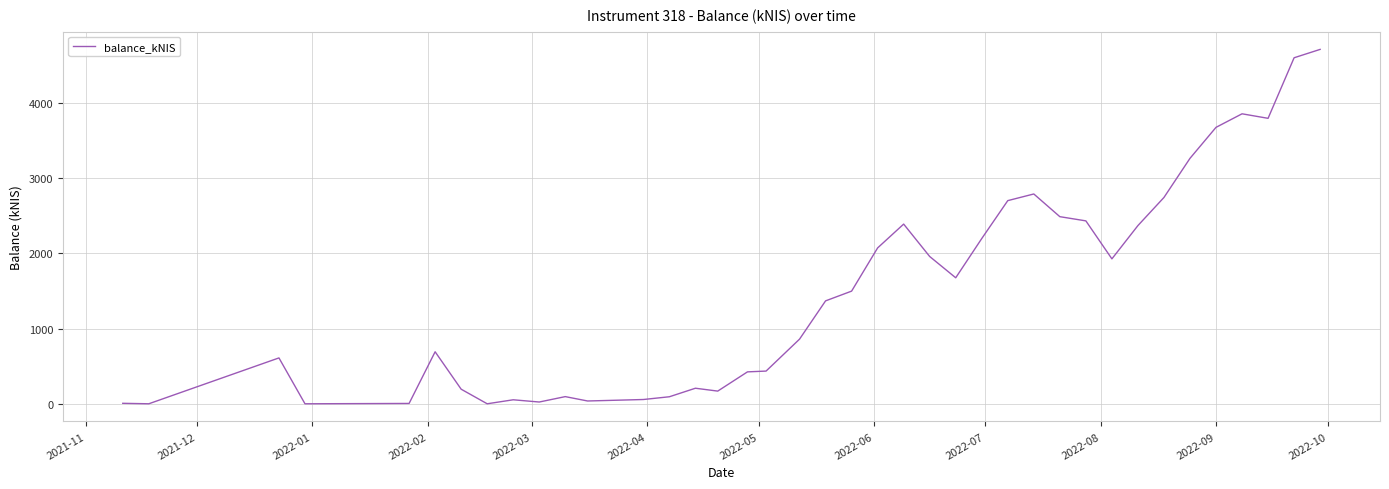

What is the average value?

1461.8